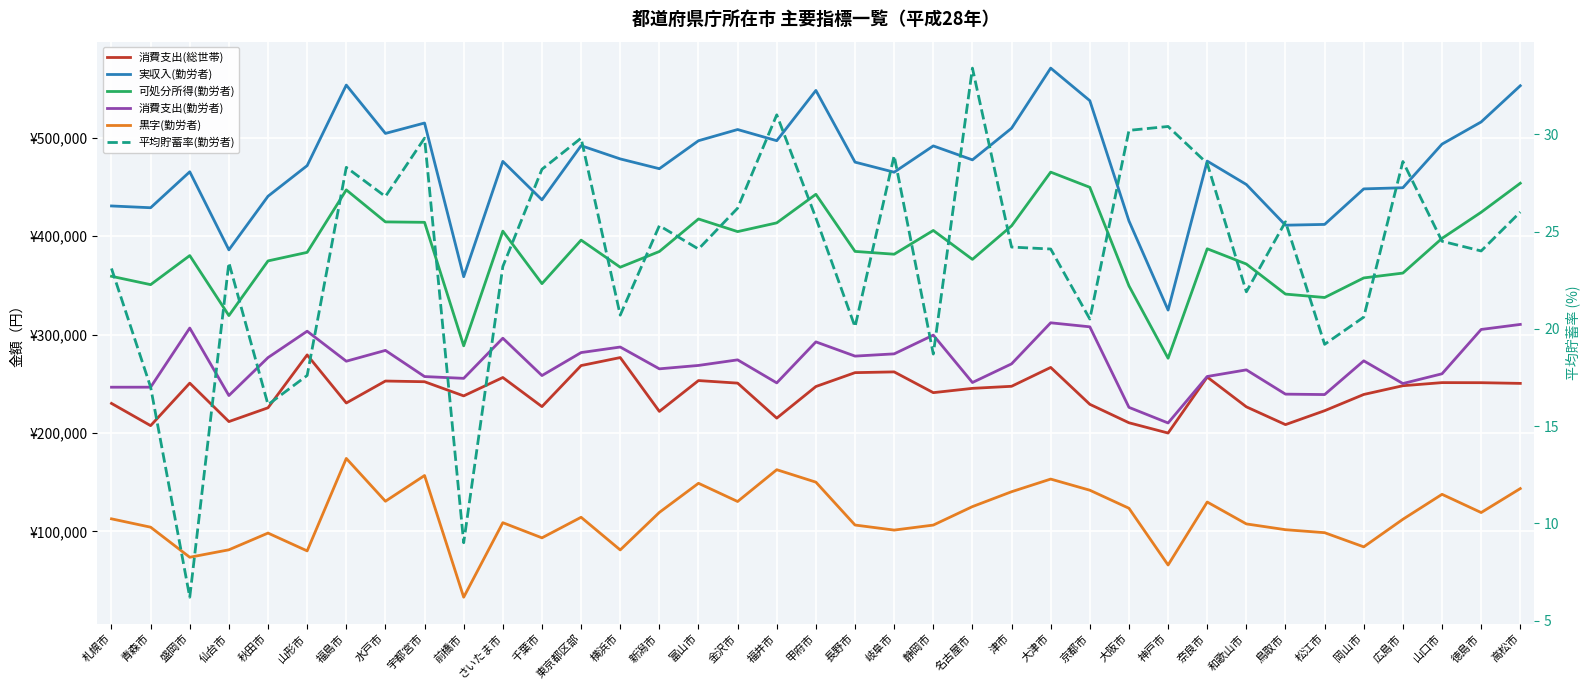

Where does the 黒字(勤労者) series first go above 112741?

福島市